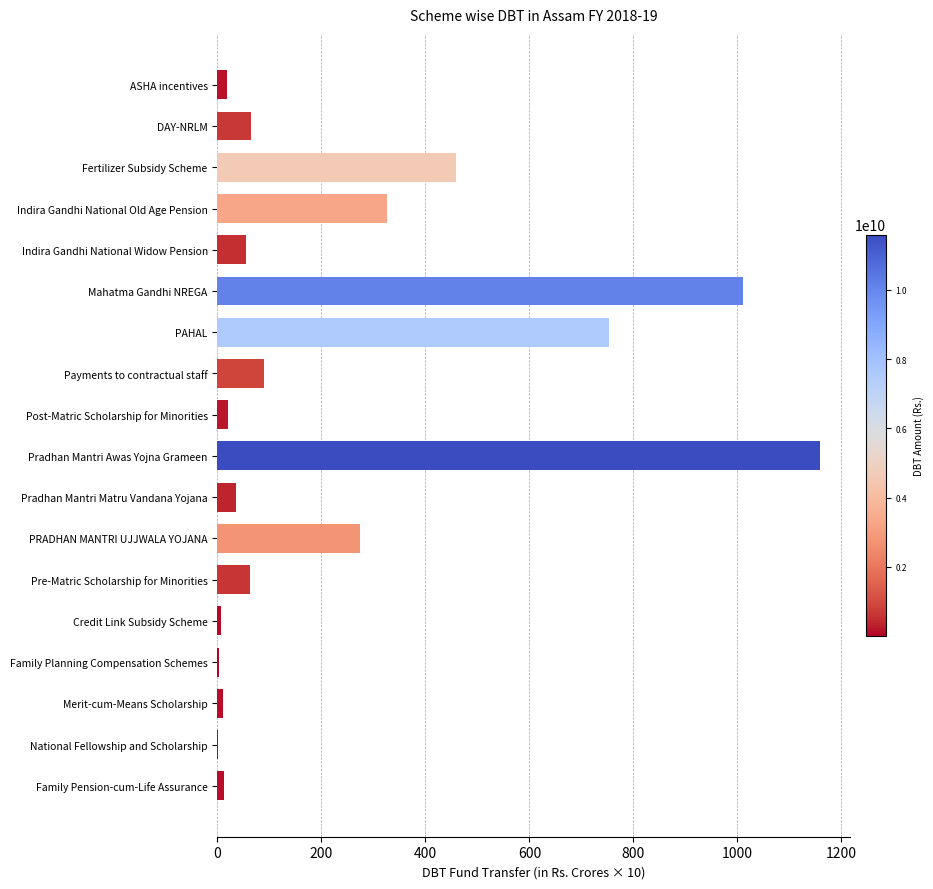

Which label corresponds to the largest value in the chart?

Pradhan Mantri Awas Yojna Grameen